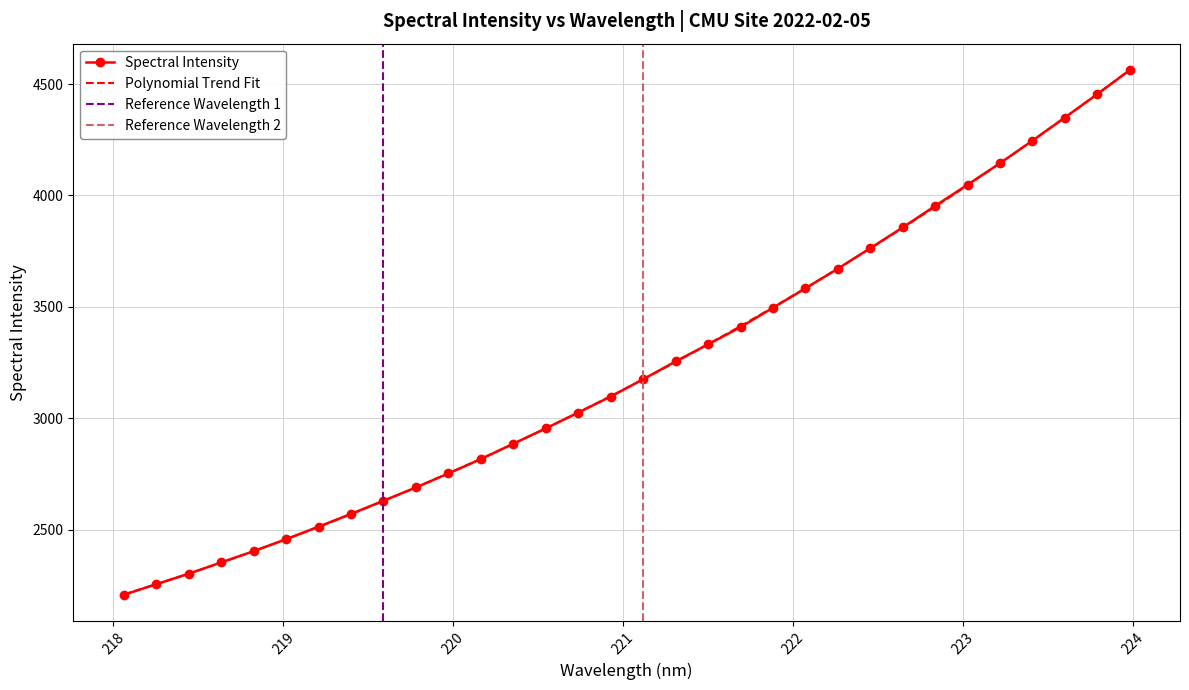

What is the difference between the maximum and second lowest values?

2308.0